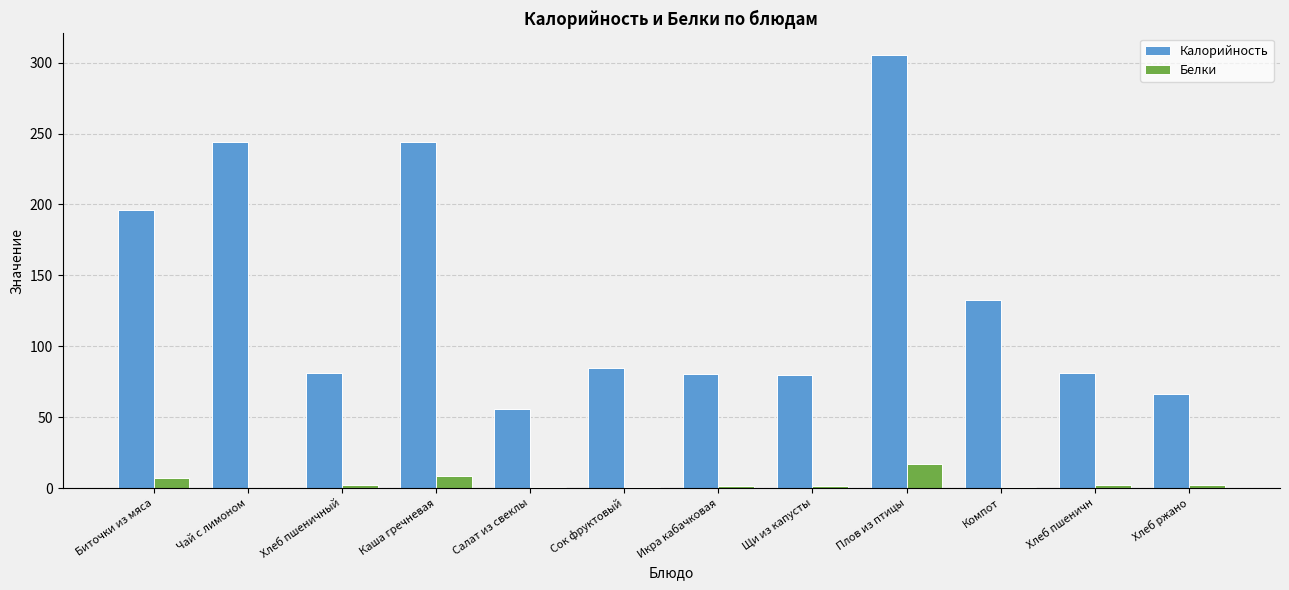

Which series has the largest total across all categories?

Калорийность